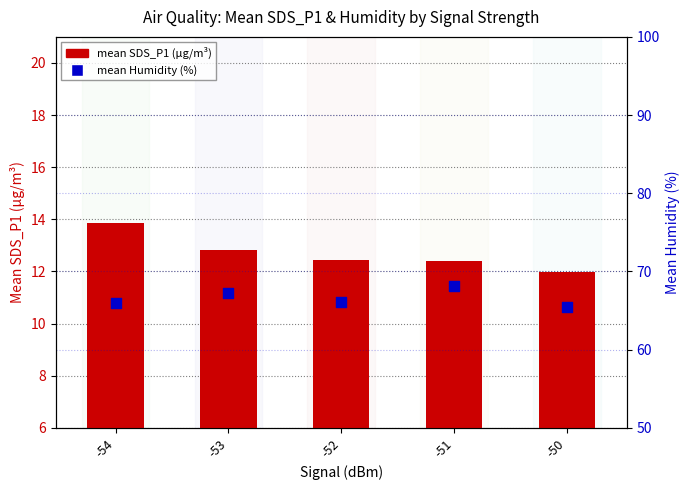

At which category is the sum across all series the highest?

-51